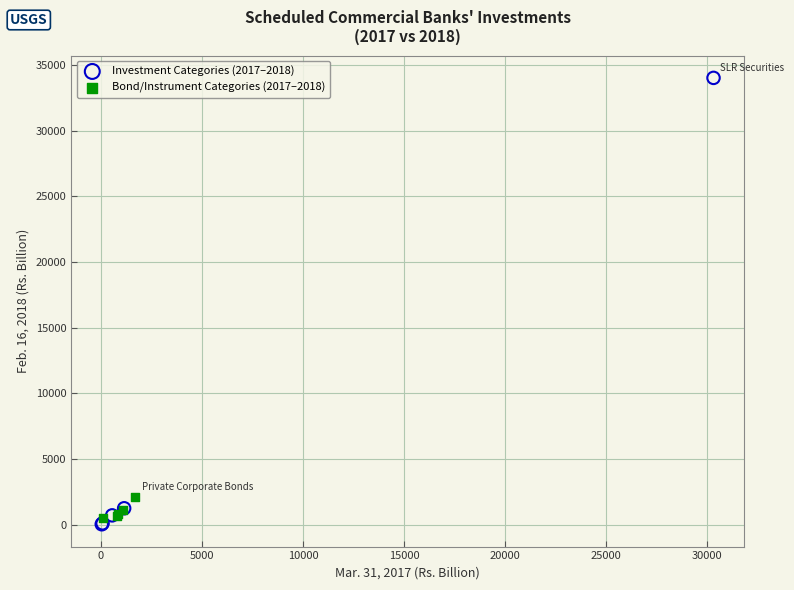

Which series contains the lowest Y value?

Investment Categories (2017–2018)